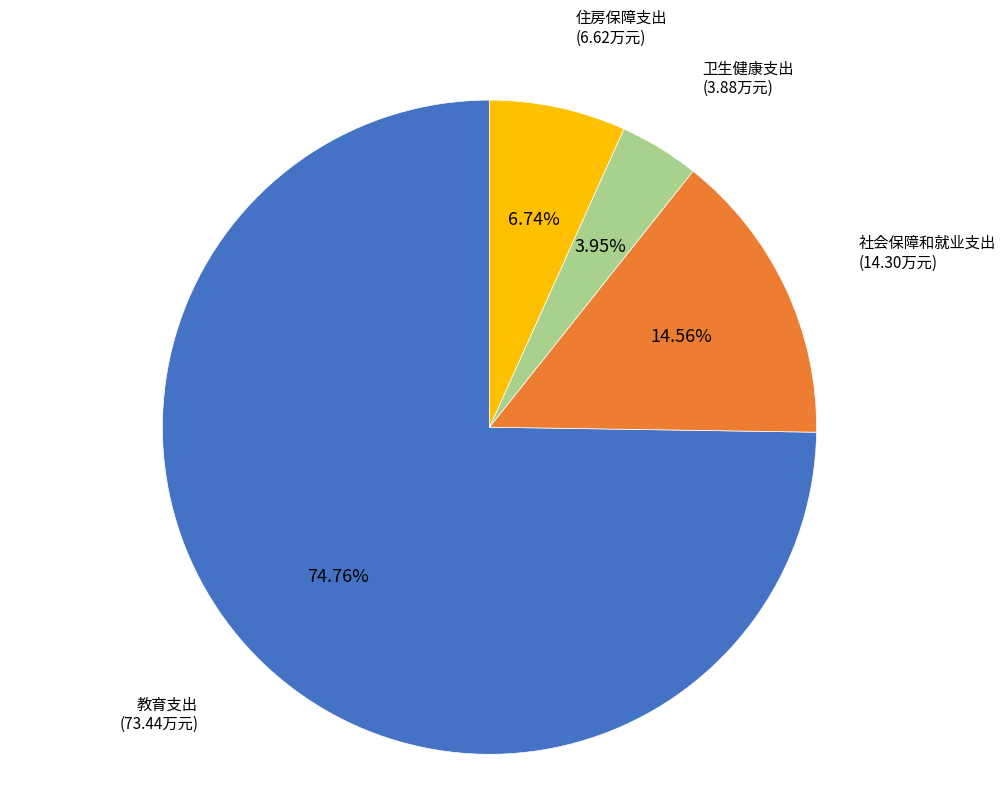

What percentage is the 教育支出 slice, to the nearest percent?

75%